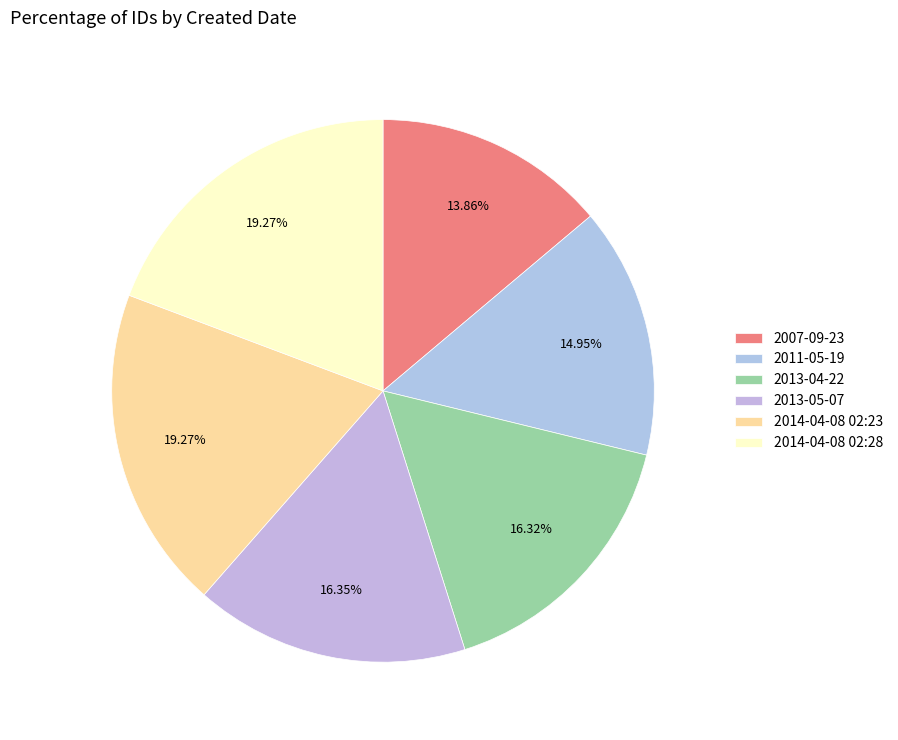

Which category has the biggest portion of the pie?

2014-04-08 02:28